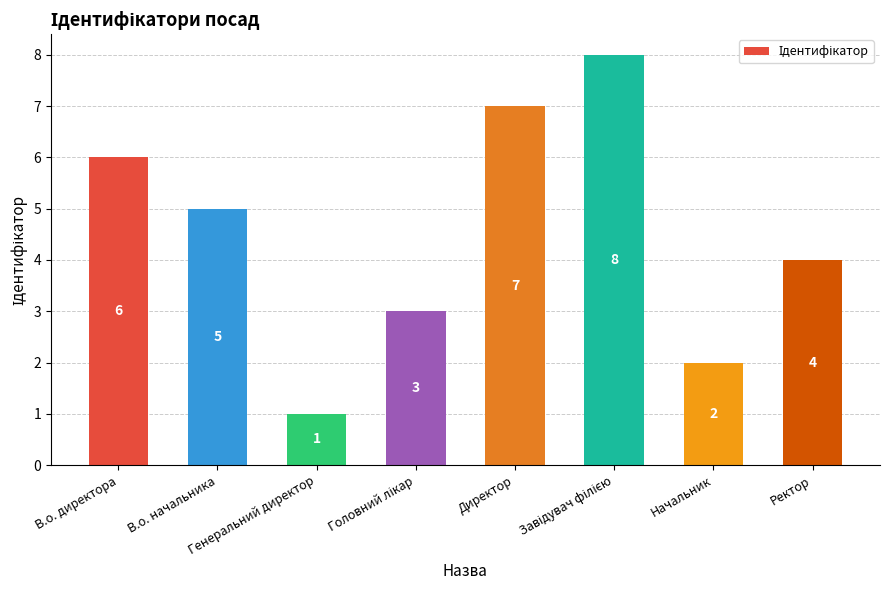

What is the maximum value shown in the chart?

8